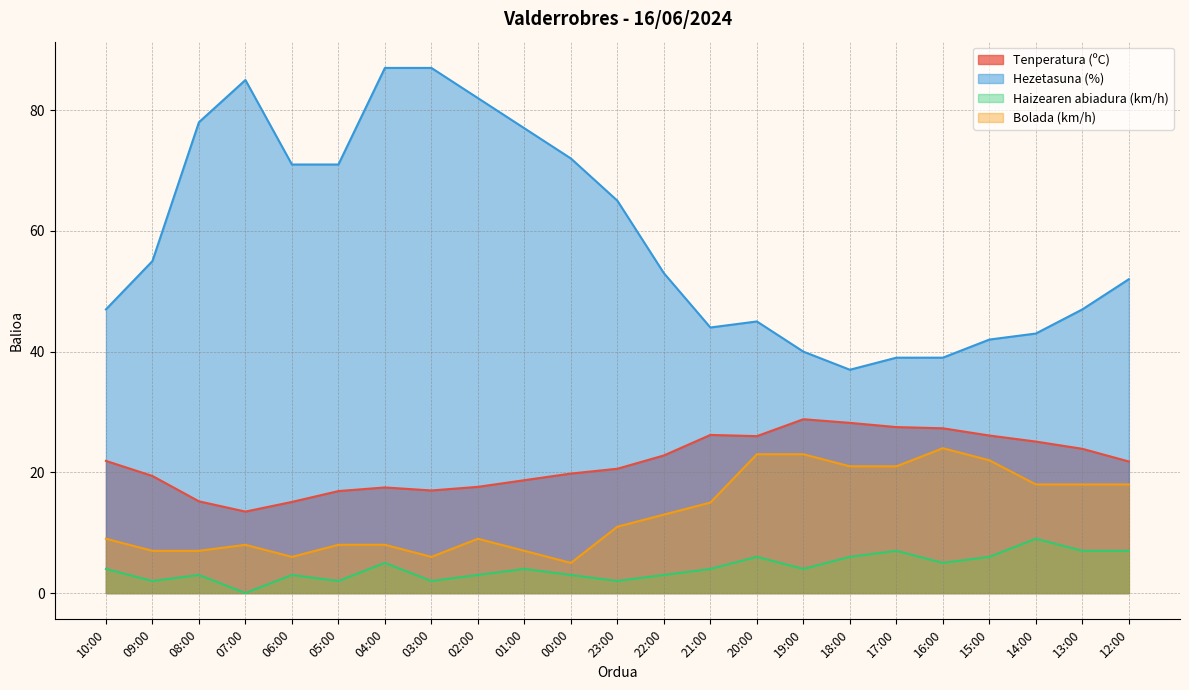

The Haizearen abiadura (km/h) series shows 1.1 at 03:00. True or false?

False